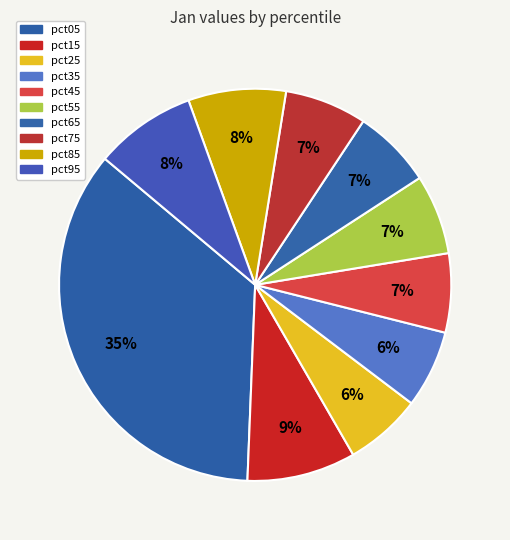

How many slices are in this pie chart?

10